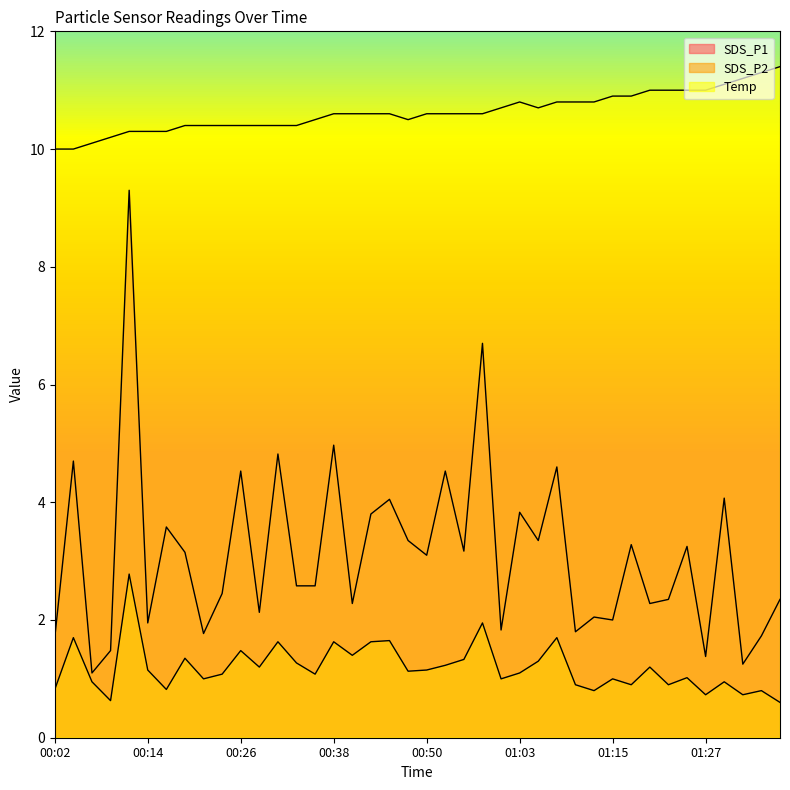

Does the chart have visible grid lines?

No